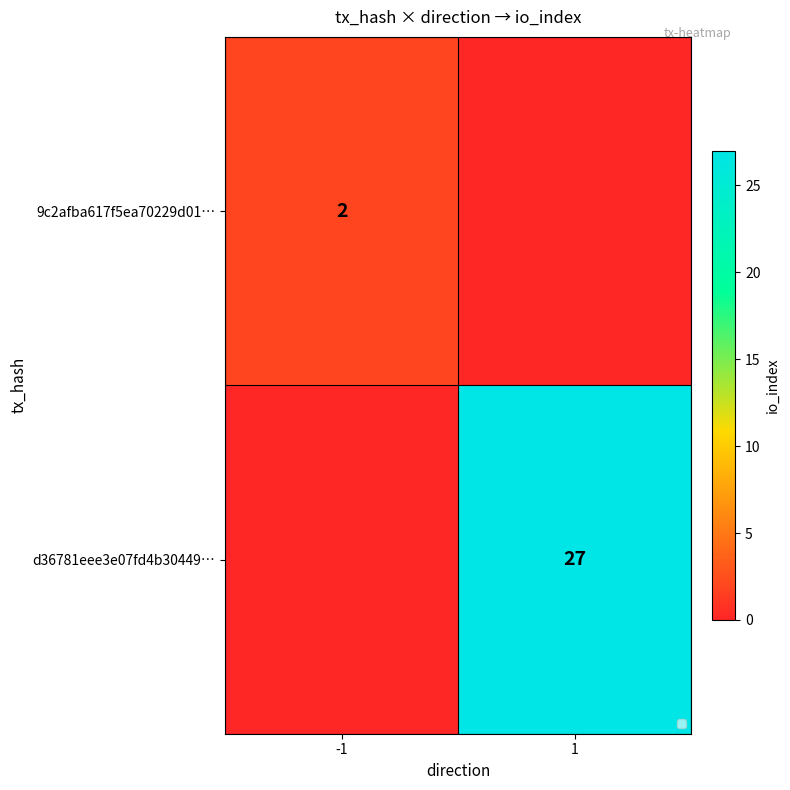

The value of 9c2afba617f5ea70229d01… at -1 is 2. True or false?

True